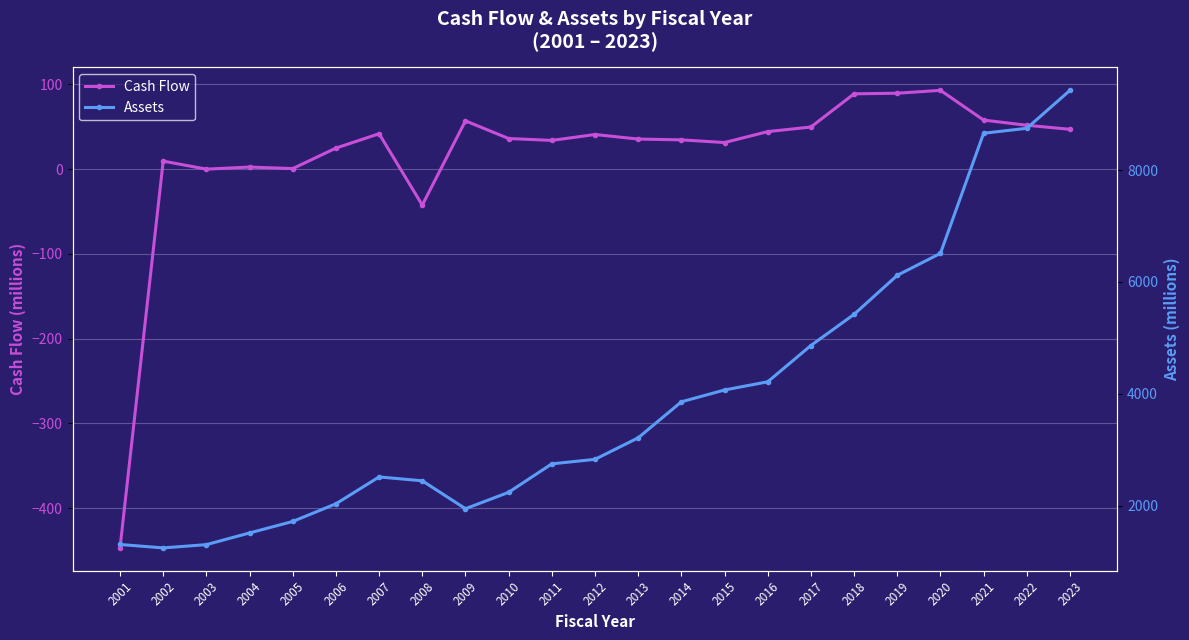

Is it true that Assets equals 3819.1 at 2007?

False